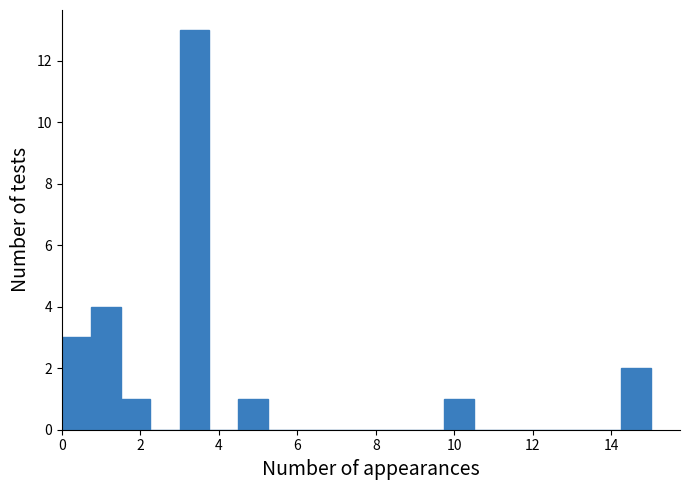

Read against the x-axis, roughly where is the centre of the tallest bar?

3.4